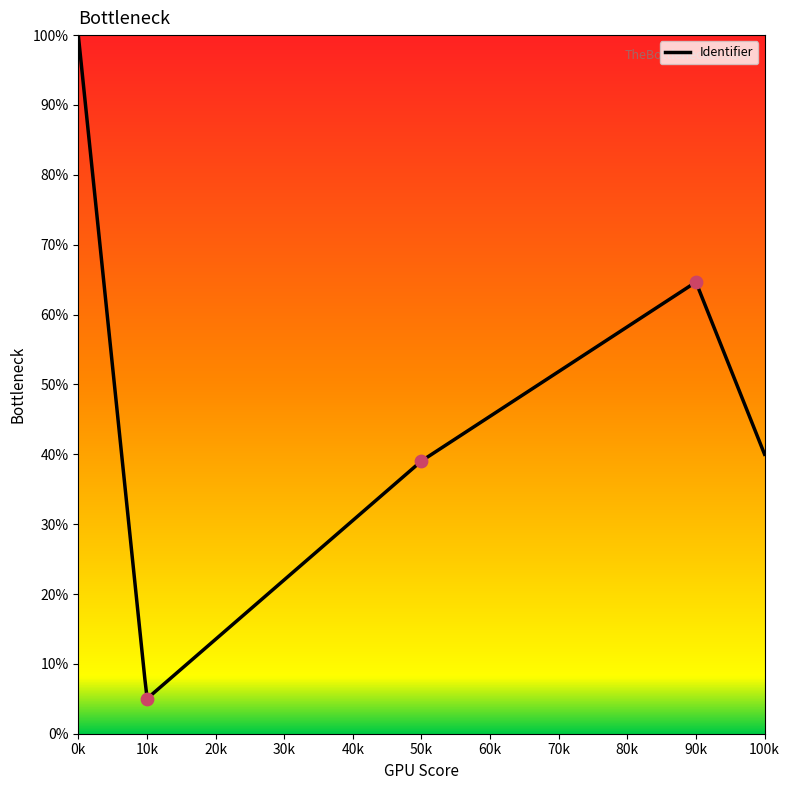

What is the lowest value of the Identifier series?

5.0